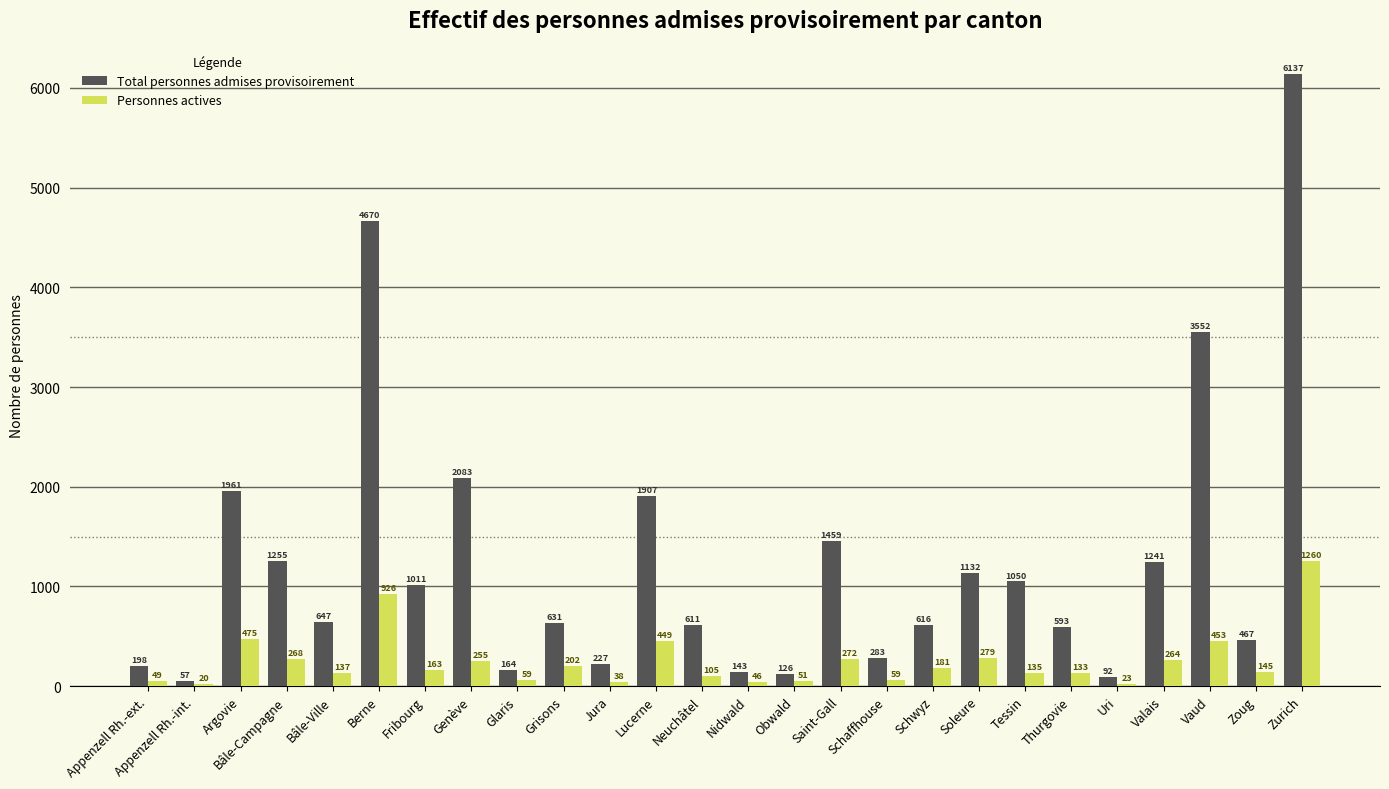

The value of Personnes actives at Lucerne is 238. True or false?

False